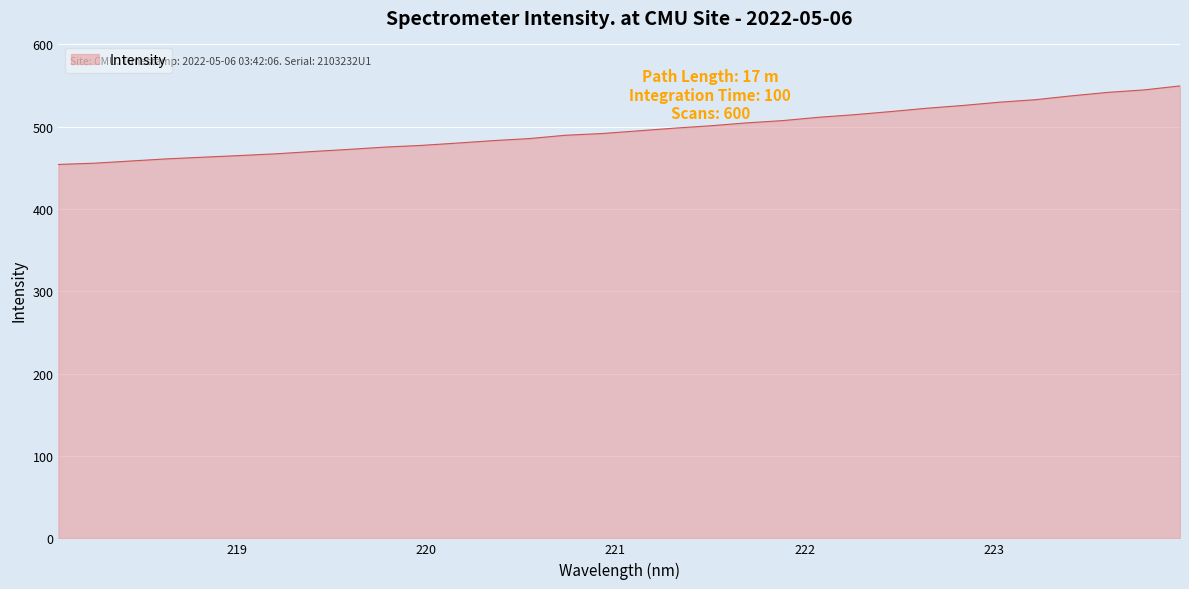

What is the minimum value shown in the chart?

454.0